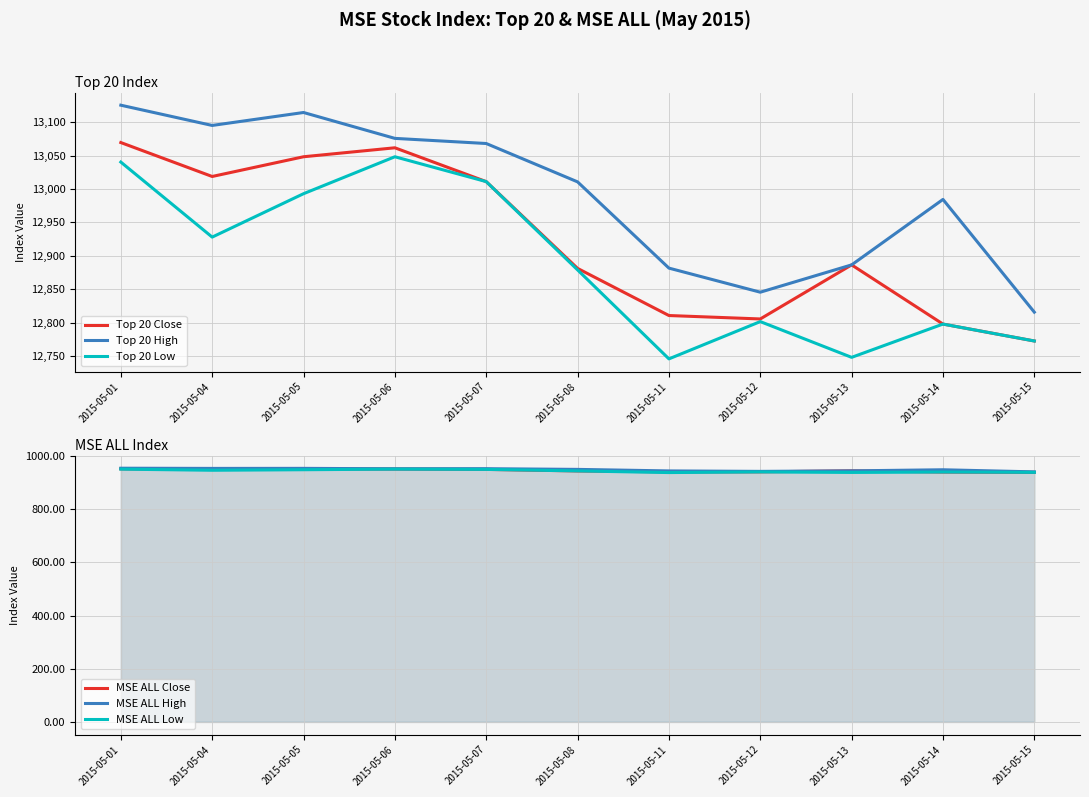

Is the value of MSE ALL High at 2015-05-08 greater than the value of MSE ALL Close at 2015-05-14?

Yes